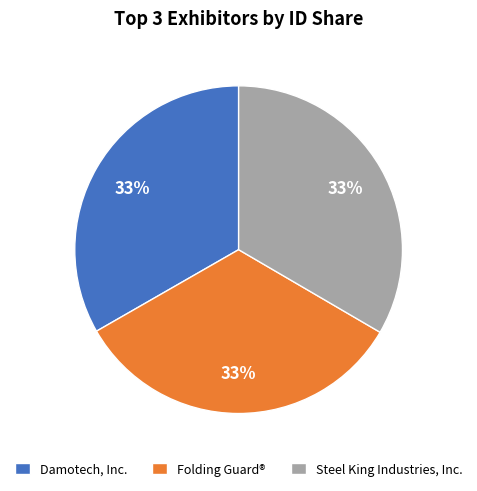

How many segments does this pie chart have?

3